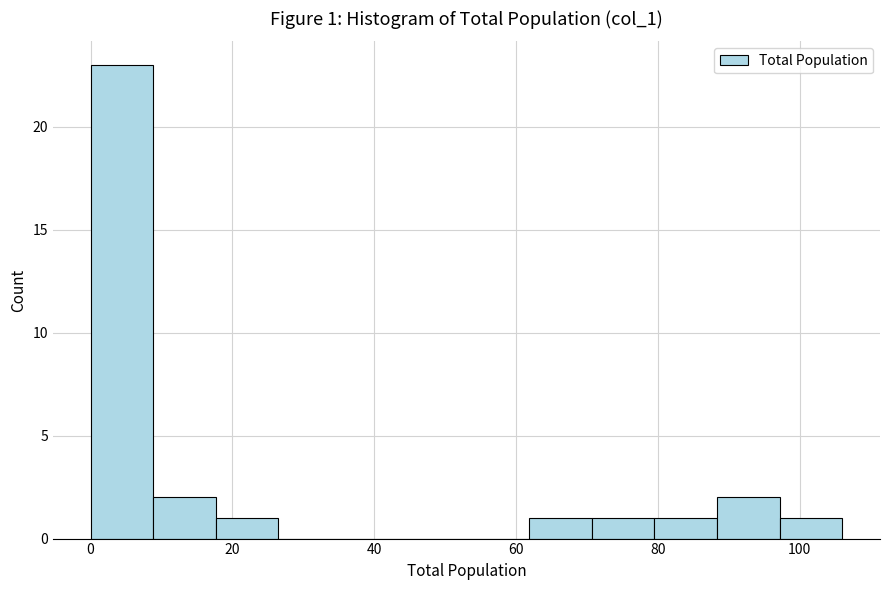

Which range on the x-axis has the tallest bar?

0 to 8